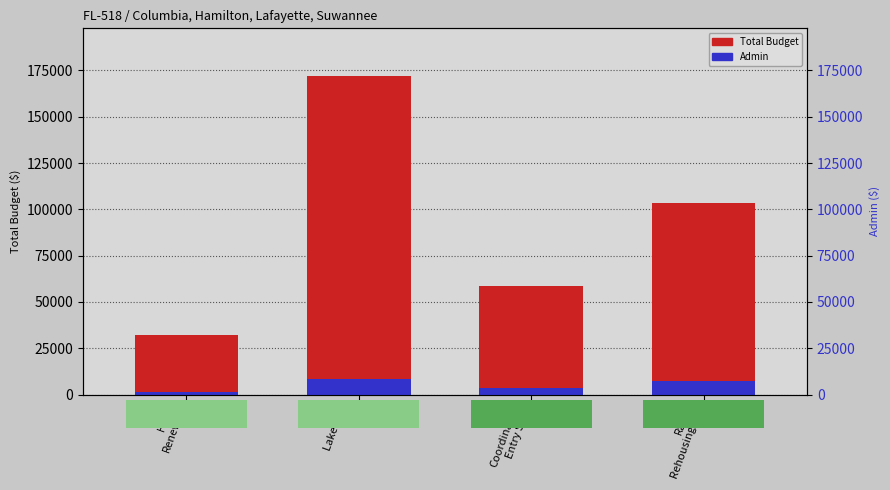

How many data points in Admin are above 7140?

1